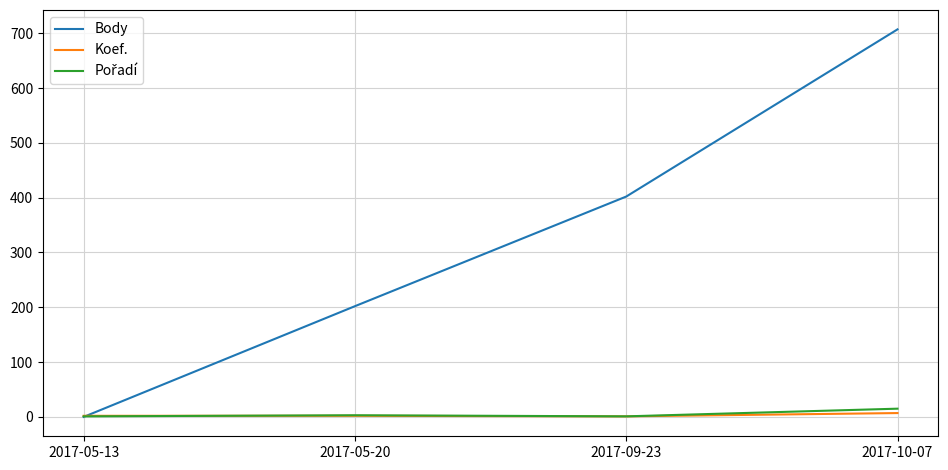

At which label is Body closest to 353?

2017-09-23